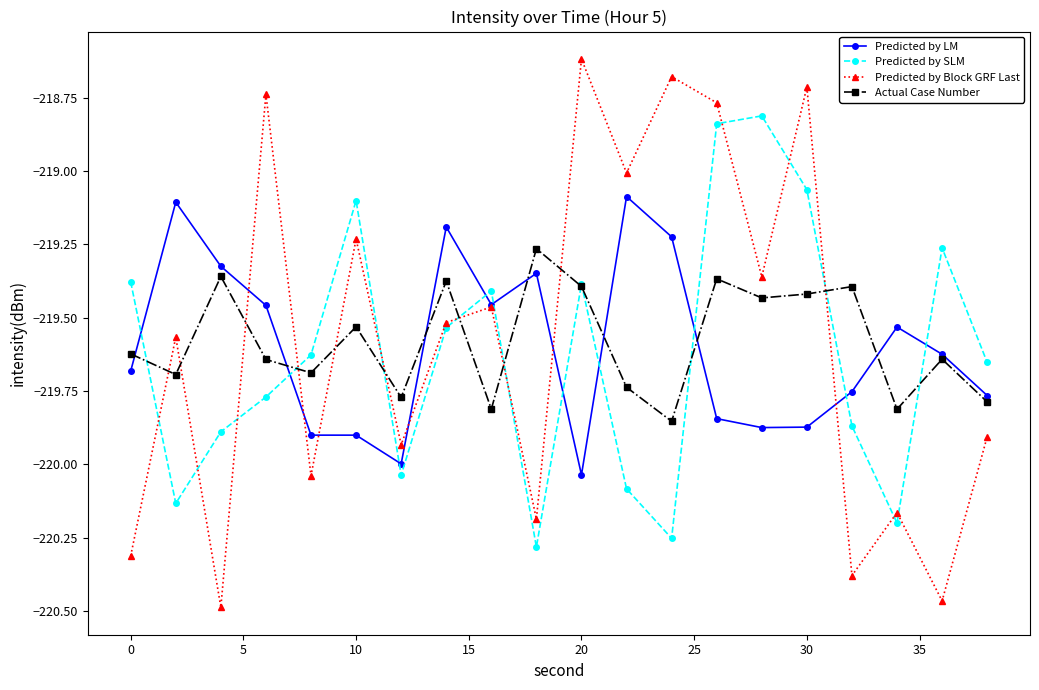

True or false: Predicted by SLM and Predicted by Block GRF Last intersect in this chart.

True